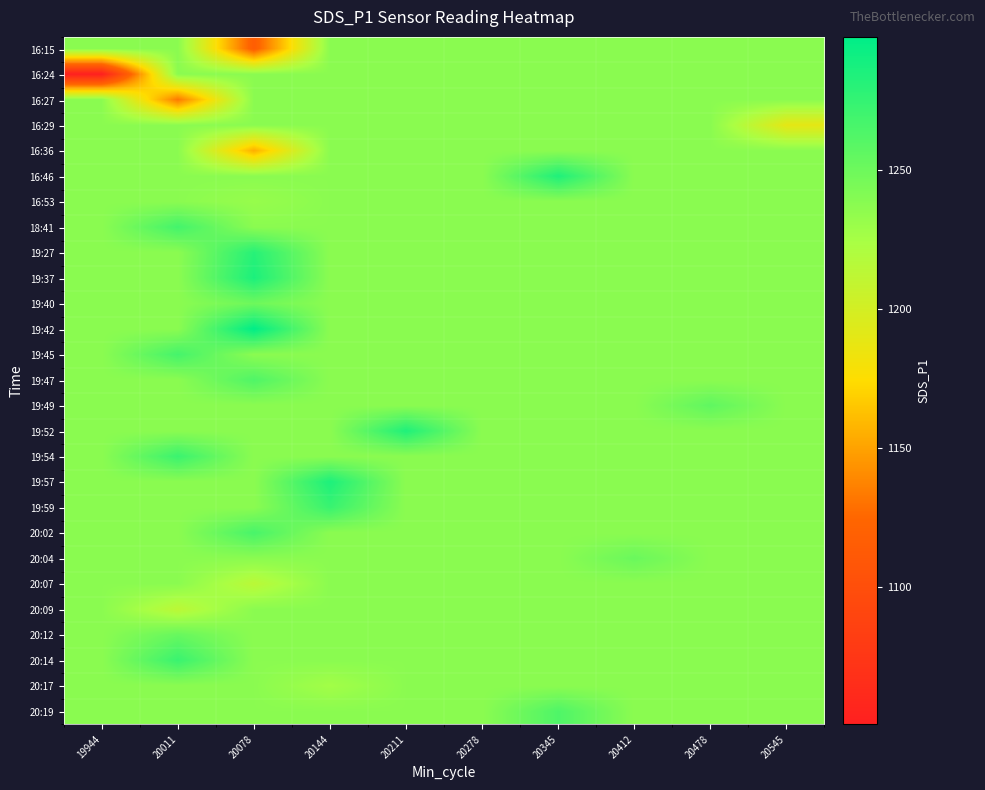

Which has a higher value, 19944 or 20412?

19944